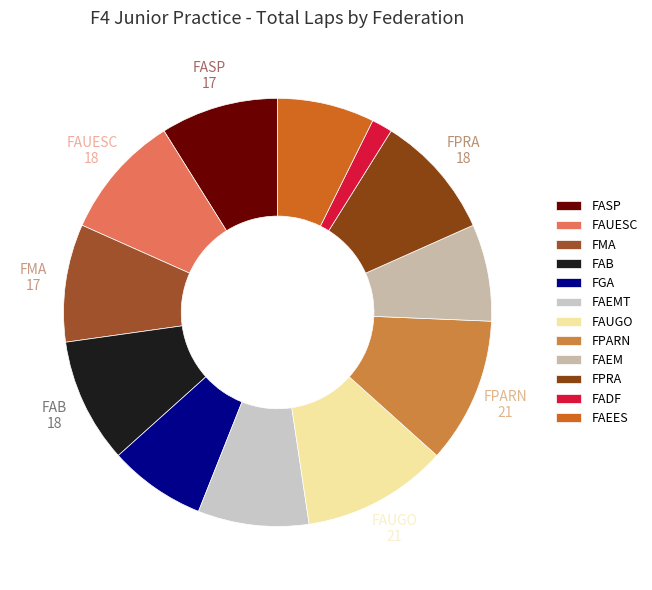

How many slices are in this pie chart?

12